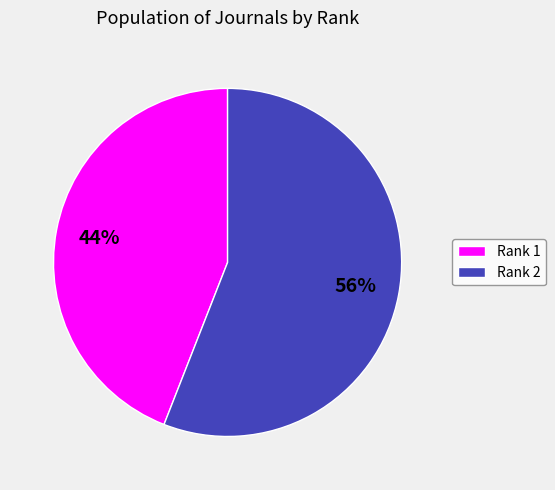

Rank the categories by value from lowest to highest.

Rank 1, Rank 2